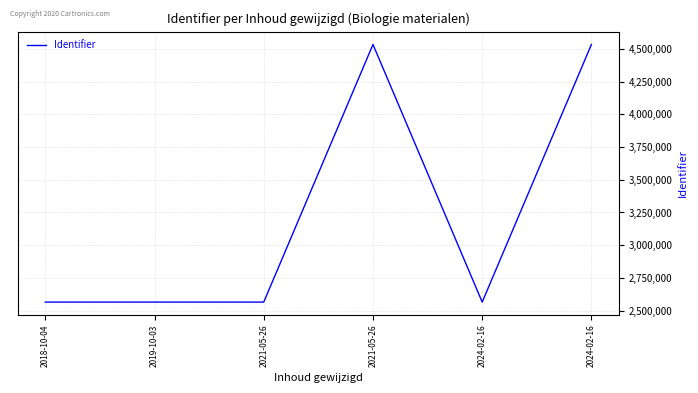

What is the difference between the maximum and minimum values?

1970897